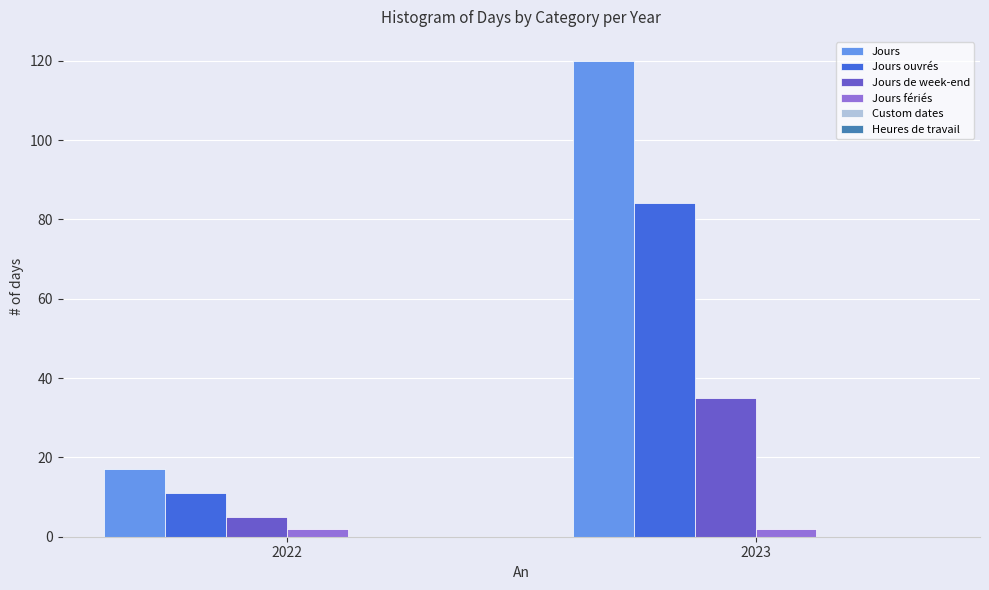

Between 2022 and 2023, which series saw the biggest shift?

Jours